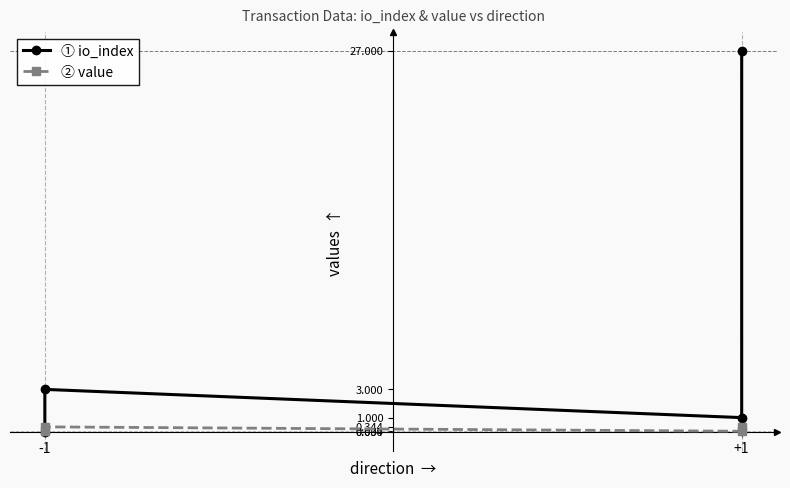

At which label is value closest to 0?

-1